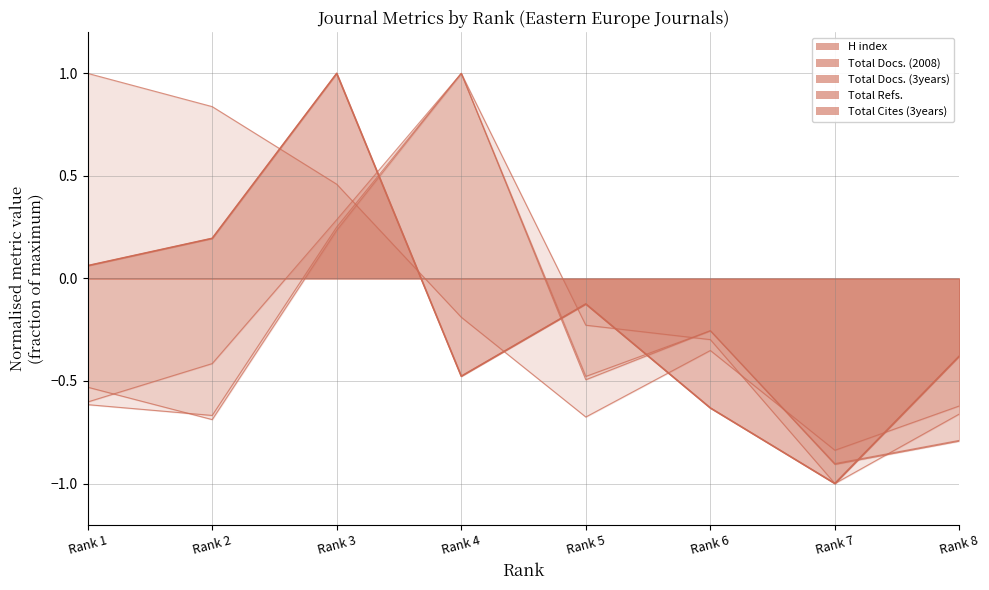

Rank the series at Rank 4 from lowest to highest value.

Total Refs., H index, Total Docs. (2008), Total Docs. (3years), Total Cites (3years)